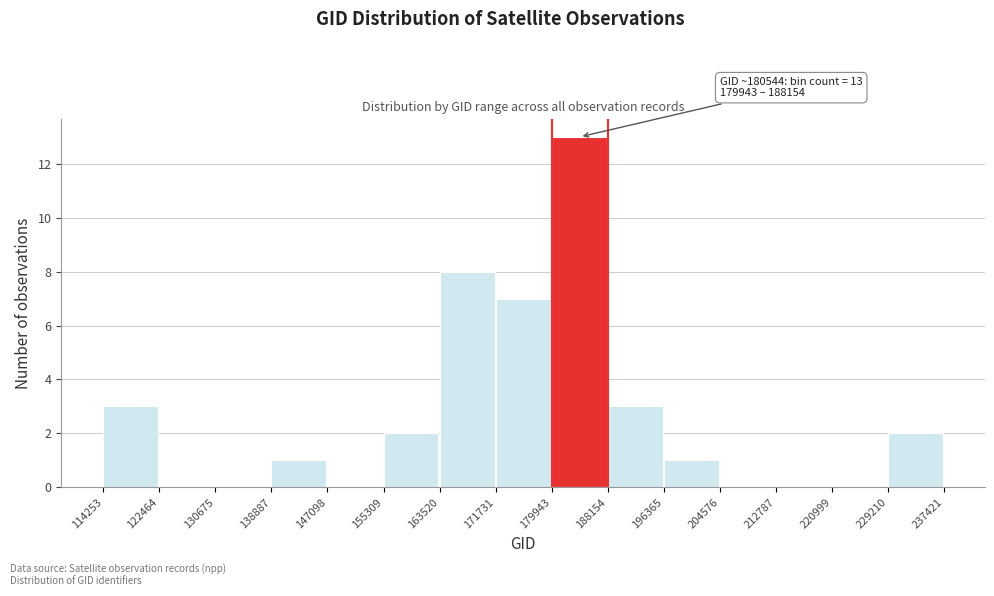

Over which range of the x-axis is the bar tallest?

179943 to 188154